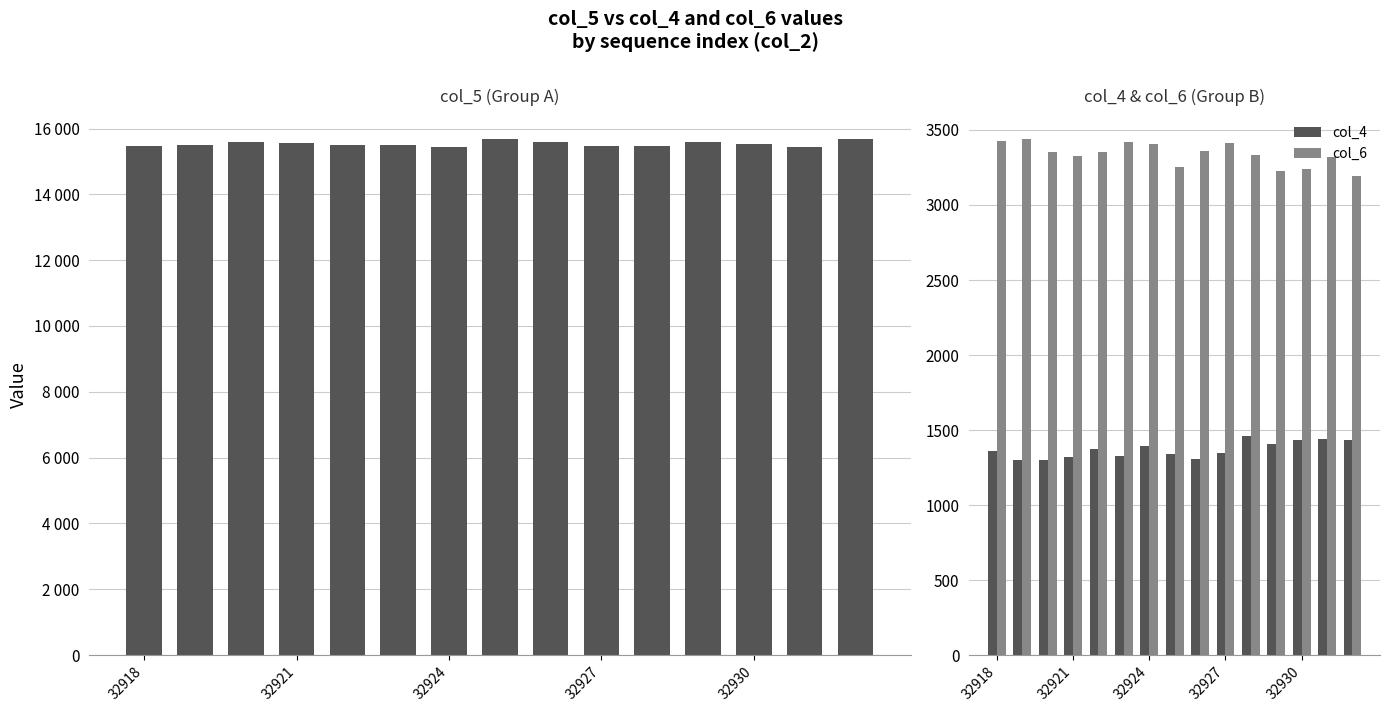

What is the lowest value of the col_6 series?

3193